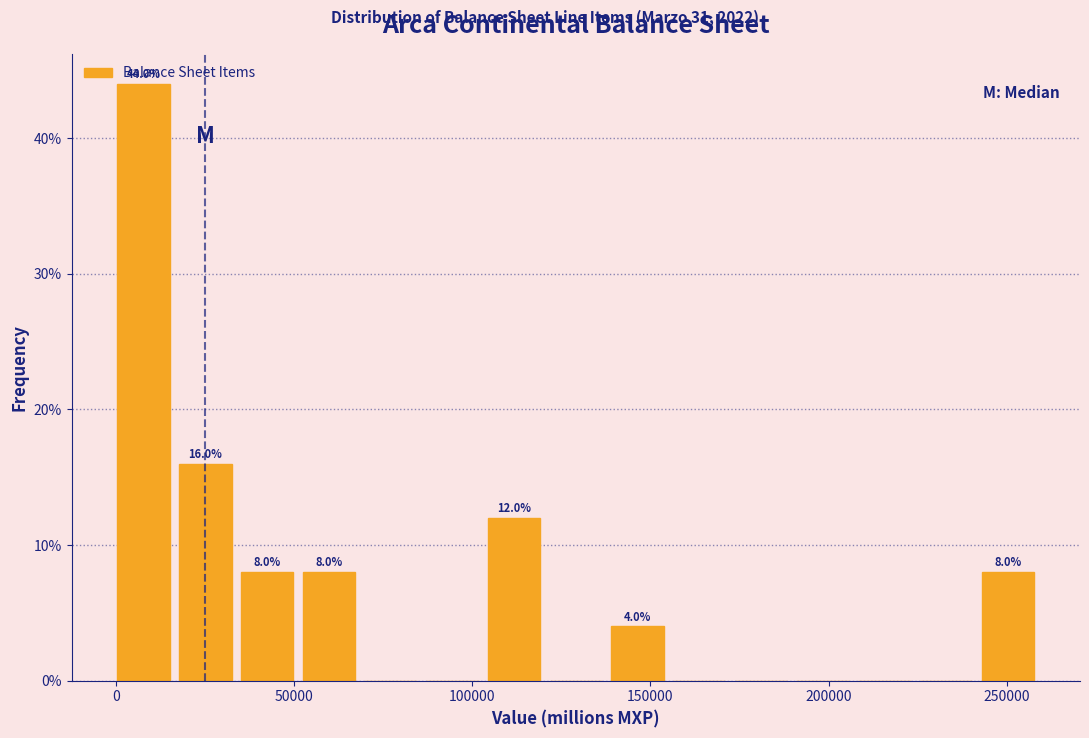

Around what value on the x-axis is the tallest bar? Give the approximate position of its centre, as read against the axis.

10000